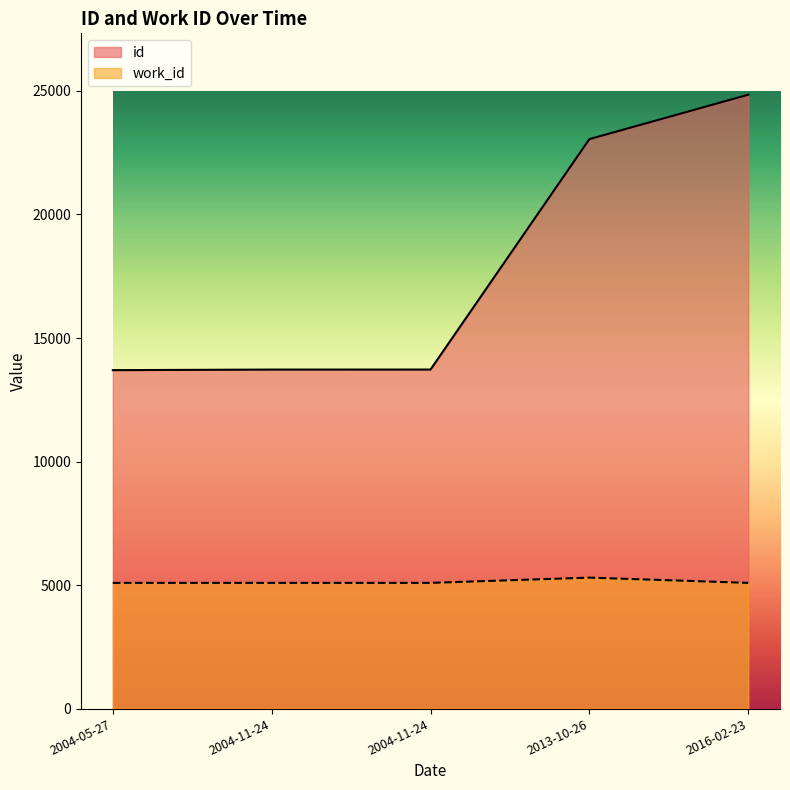

How many data points does each series have?

5